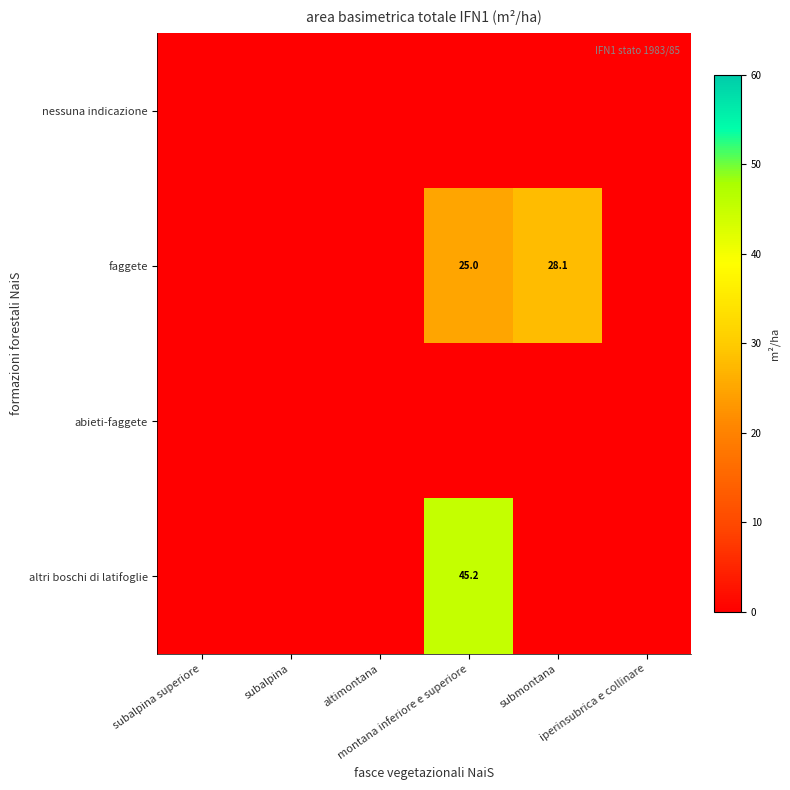

The faggete series shows 25.0 at montana inferiore e superiore. True or false?

True